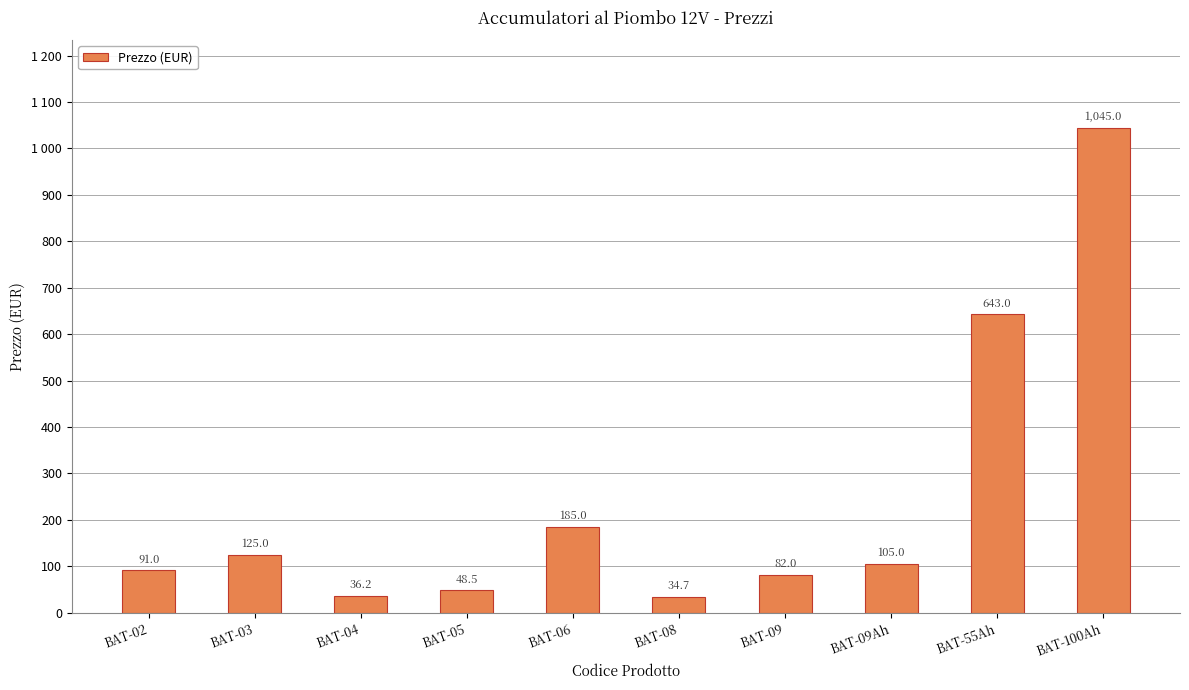

List the labels in order of value, largest first.

BAT-100Ah, BAT-55Ah, BAT-06, BAT-03, BAT-09Ah, BAT-02, BAT-09, BAT-05, BAT-04, BAT-08